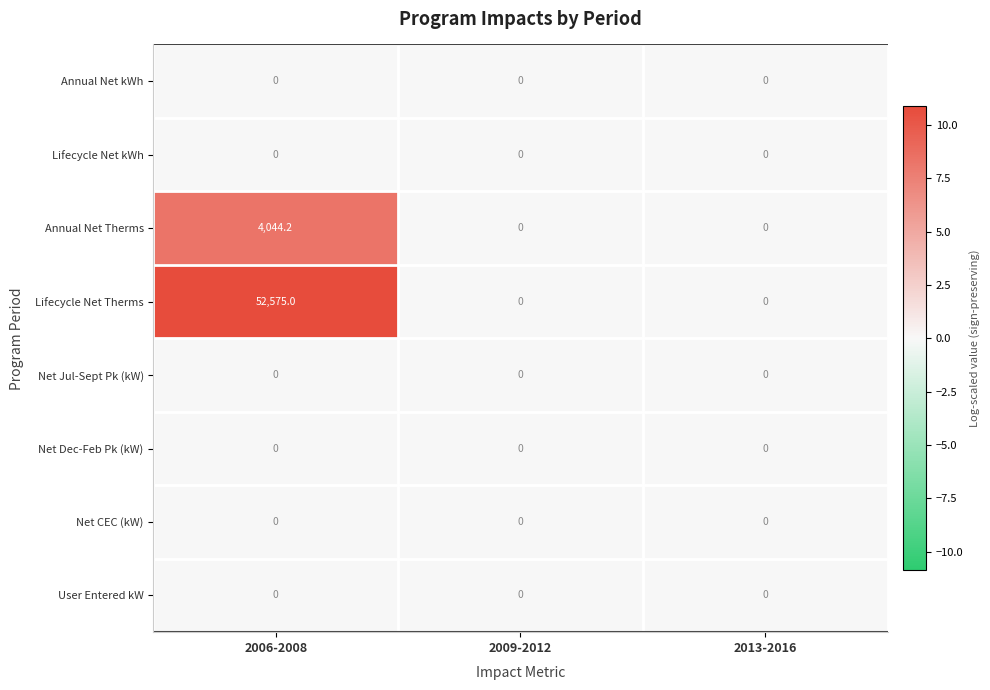

What is the total value across all series at 2006-2008?

56619.2